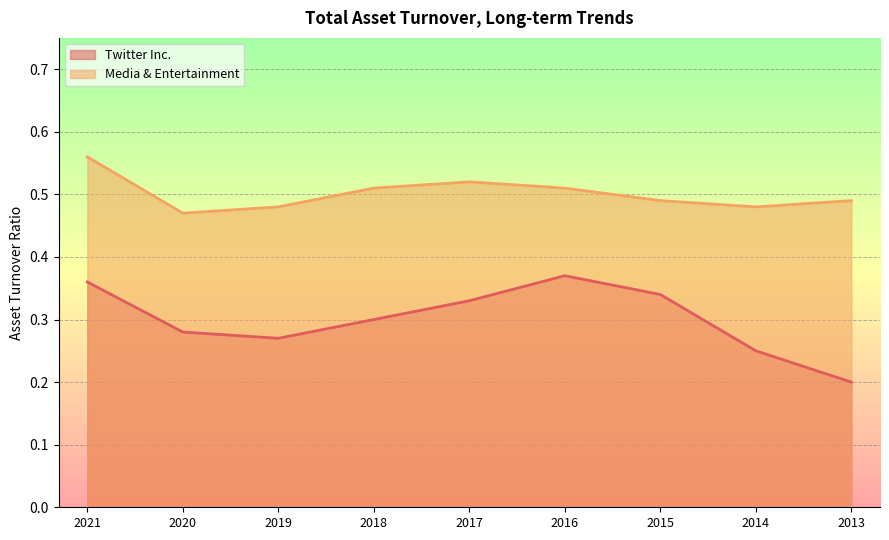

Which series has the widest spread of values?

Twitter Inc.